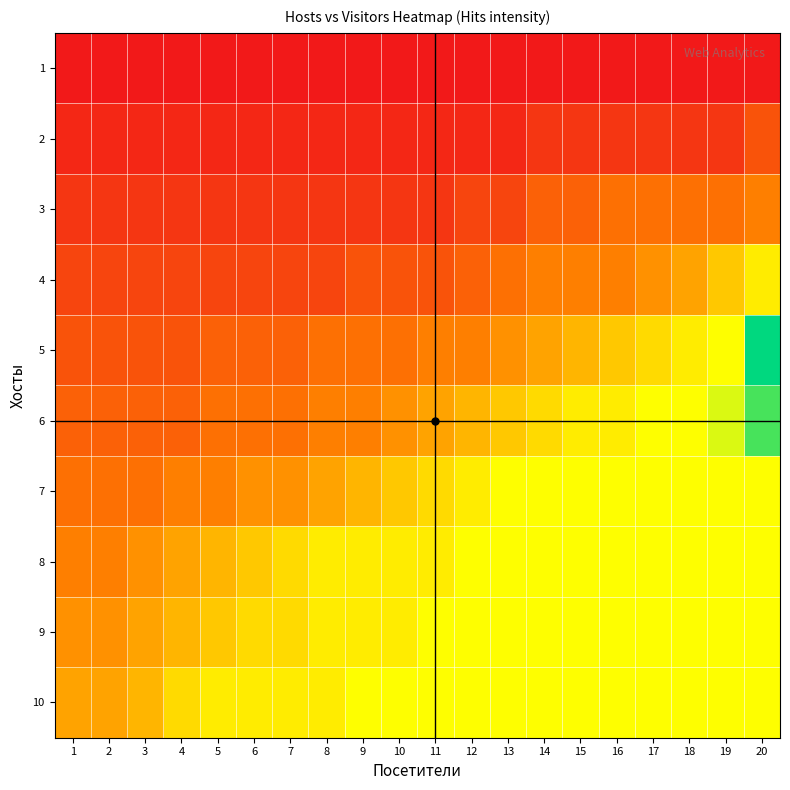

Count the number of data series in this chart.

10